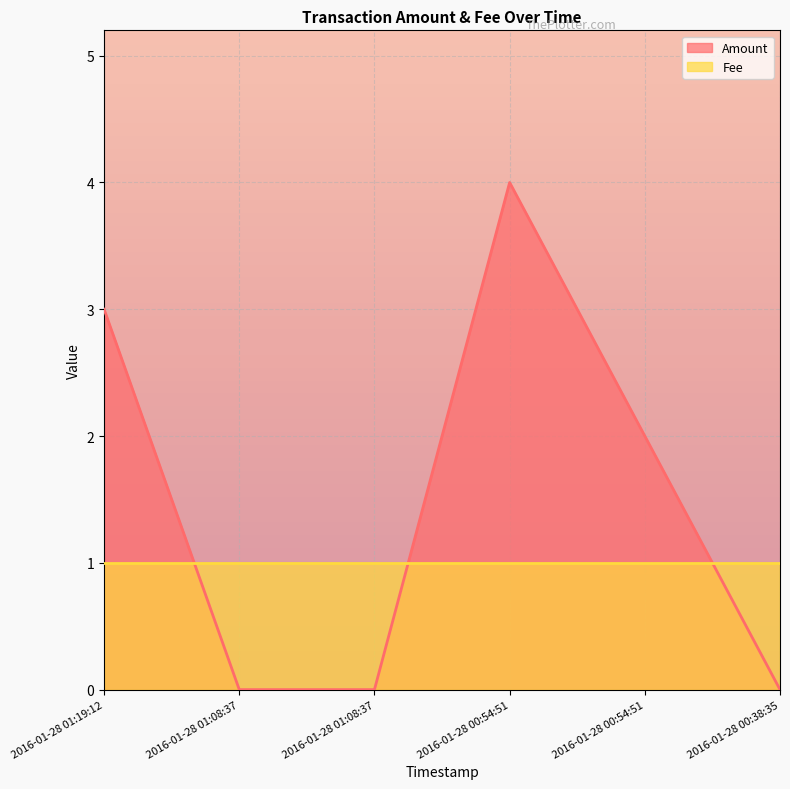

How many interior local peaks (higher than both neighbors) does the data have?

1